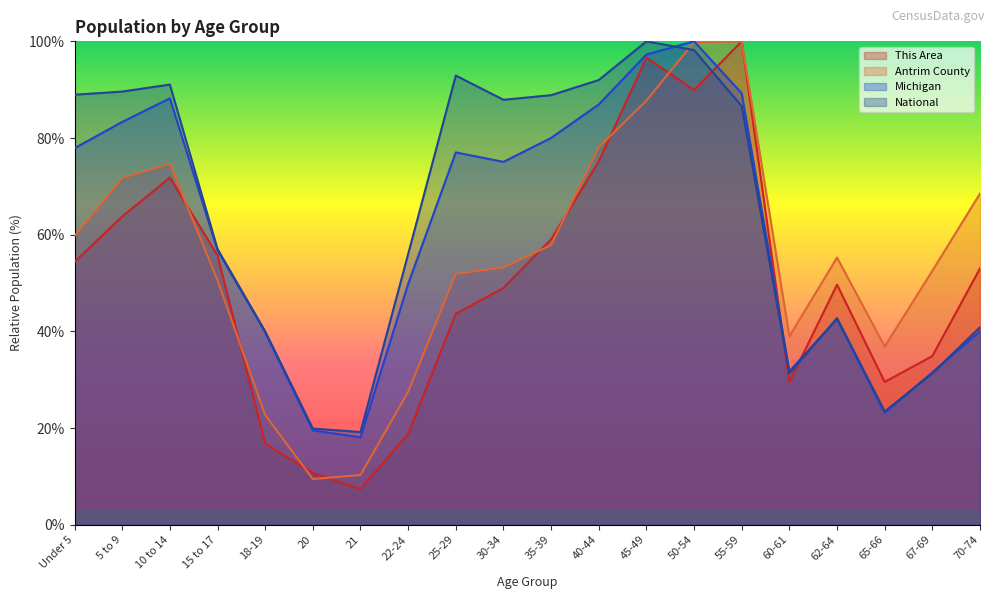

What is the label of the 17th point from the right?

15 to 17